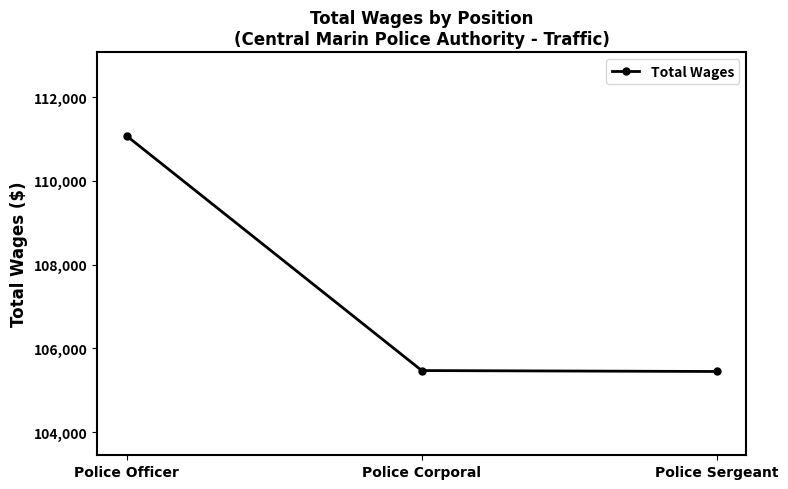

The chart shows a value of 111073 at Police Officer. True or false?

True